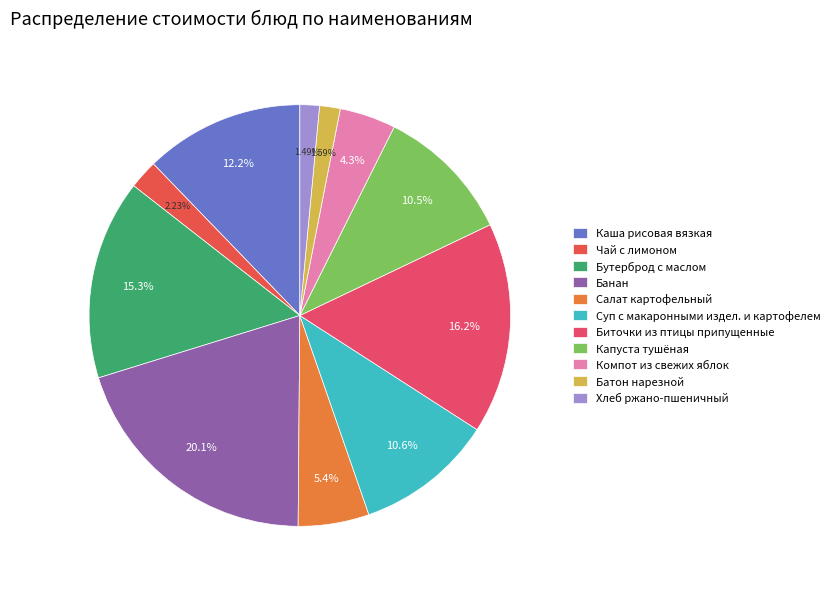

Which slice is the smallest?

Хлеб ржано-пшеничный